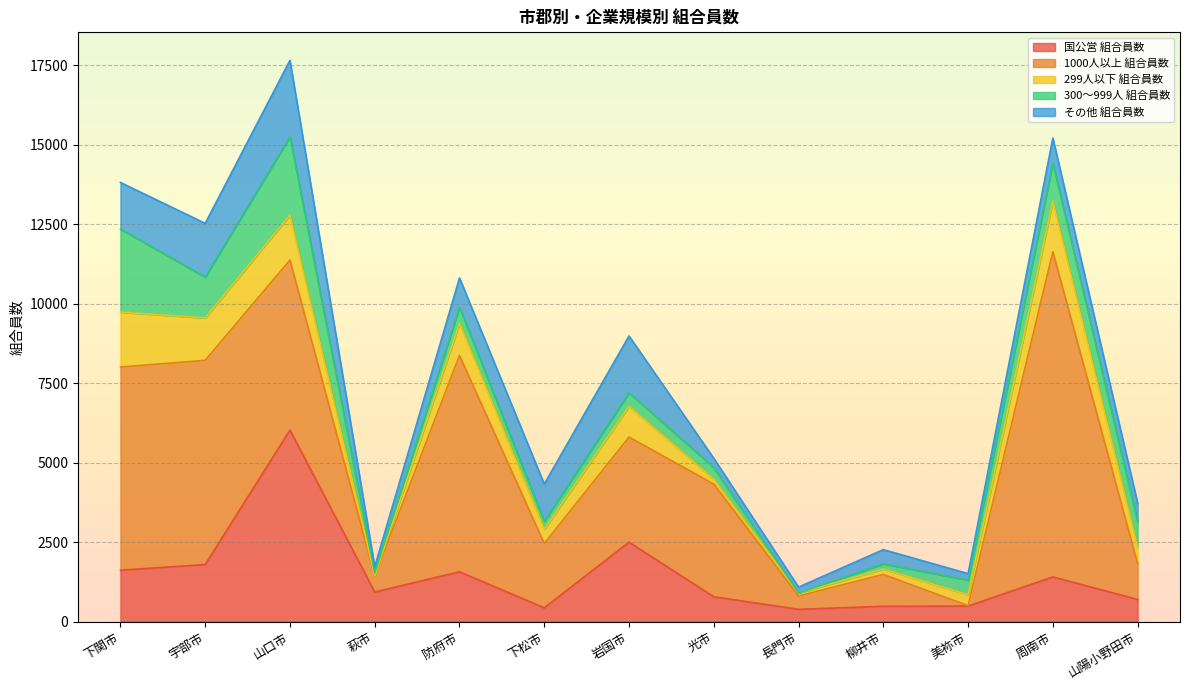

Where does the 1000人以上 組合員数 series first go above 3305?

下関市